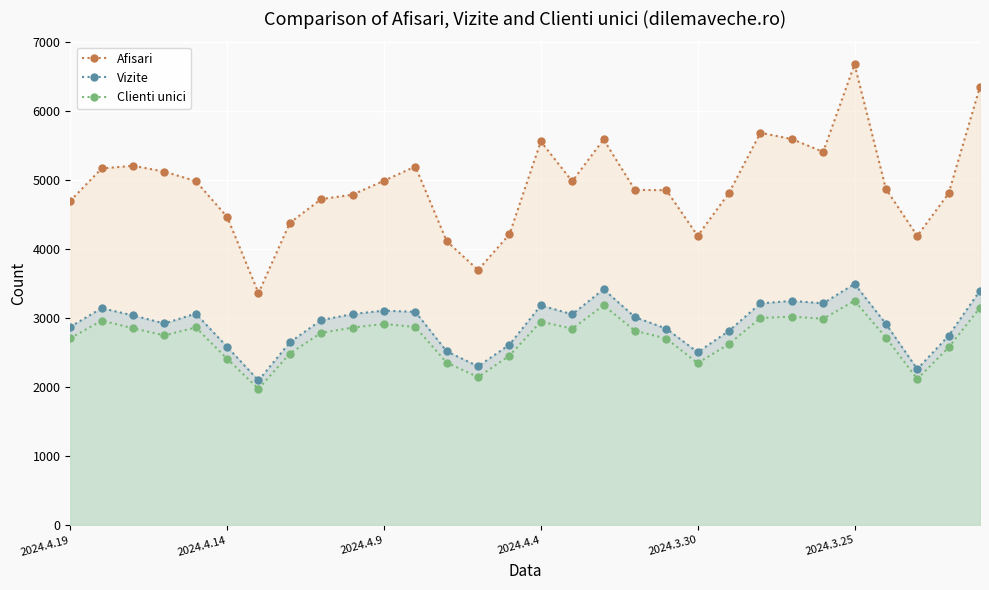

Which category has the highest value across all series?

2024.3.25